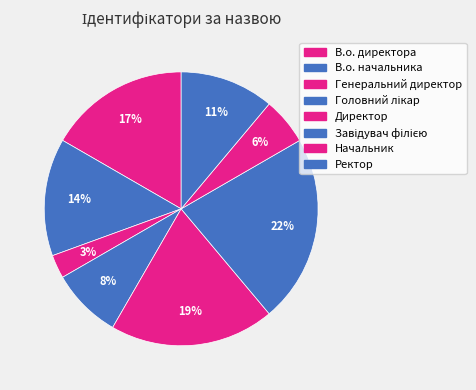

What percentage is the Головний лікар slice, to the nearest percent?

8%